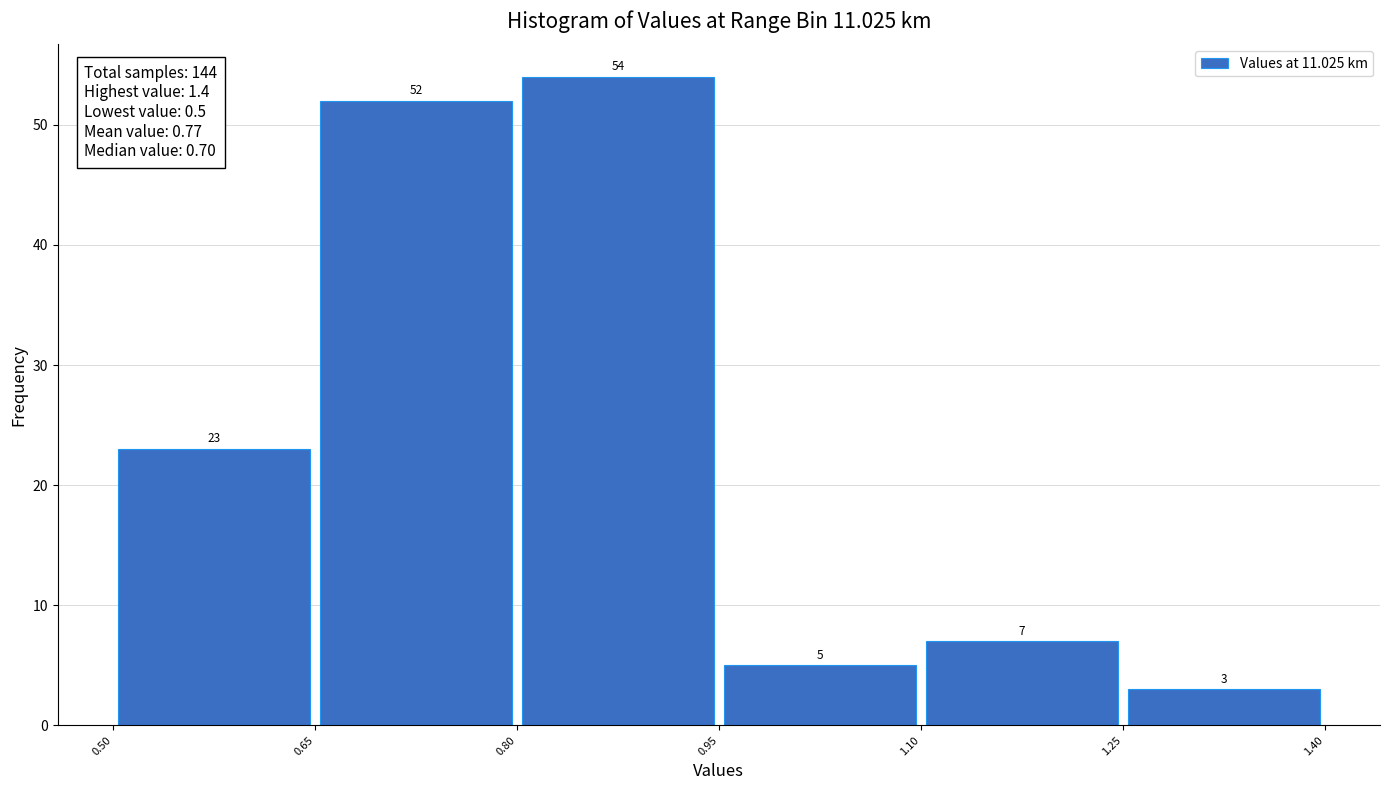

Reading left to right, list every bar in this chart as the range it spans on the x-axis followed by its height.

0.50 to 0.65: 23
0.65 to 0.80: 52
0.80 to 0.95: 54
0.95 to 1.10: 5
1.10 to 1.25: 7
1.25 to 1.40: 3